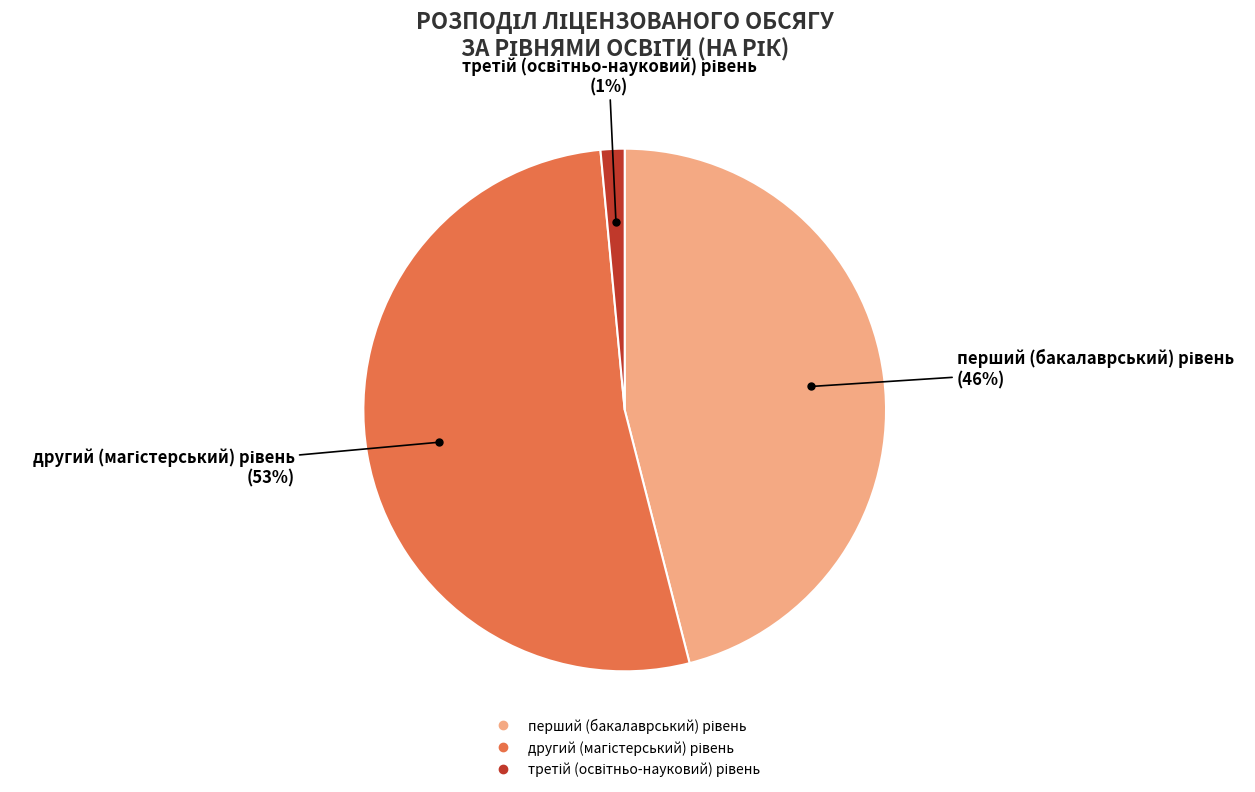

Count the number of slices in the pie.

3